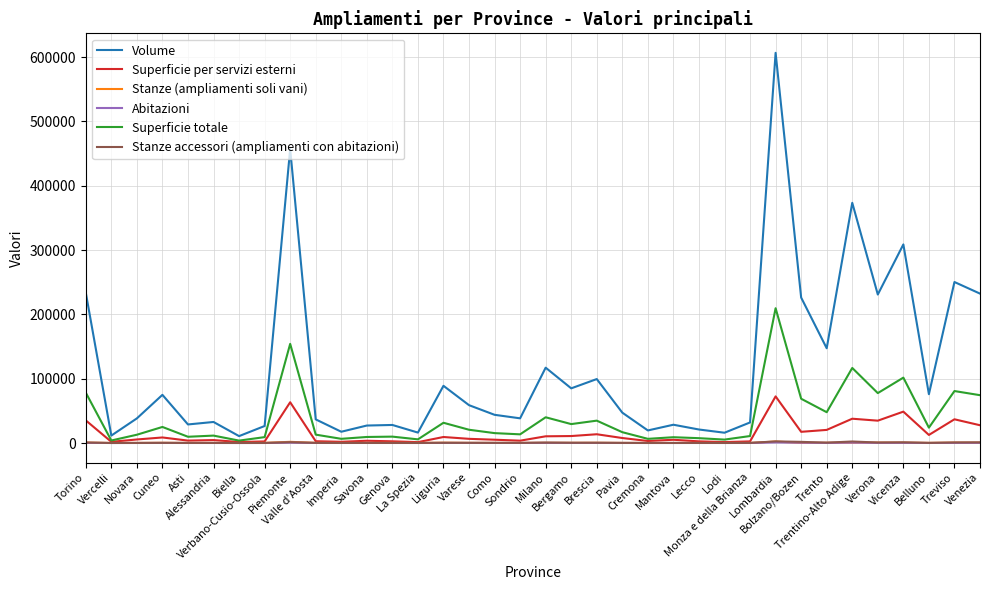

At which label does Superficie per servizi esterni first exceed 6485?

Torino